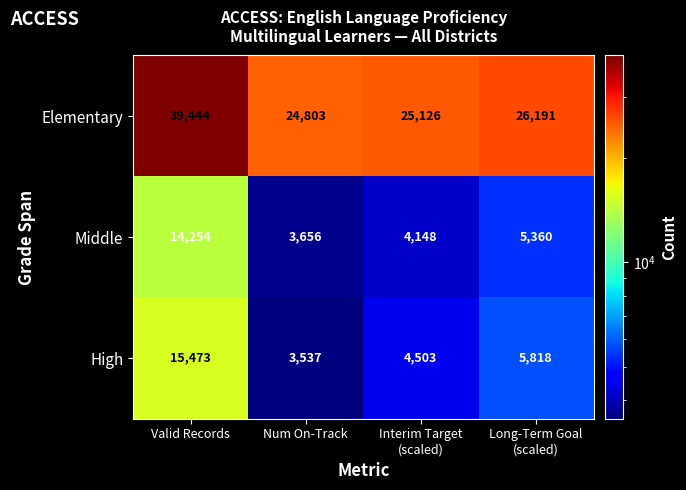

List the series in order of their peak value, lowest first.

Middle, High, Elementary